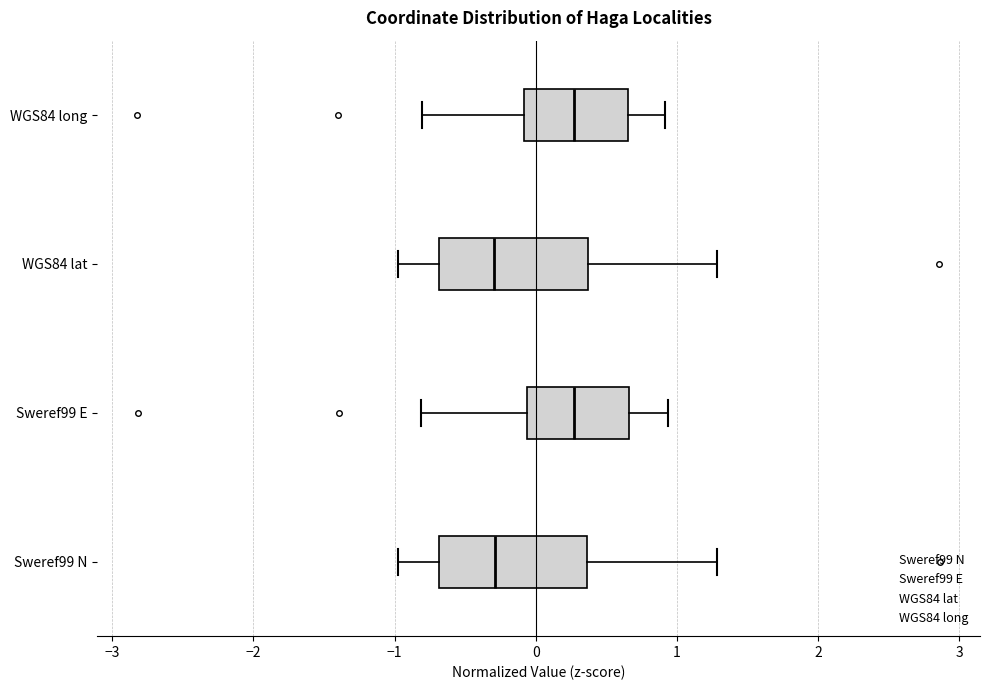

Reading bottom to top, read every box against the x-axis: the position of its median line, the range the box covers, and the ends of its whiskers. The values are not printed on the chart, so give them approximately, as read against the axis.

Sweref99 N: median -0.3, box -0.7 to 0.4, whiskers -1.0 to 1.3
Sweref99 E: median 0.3, box -0.1 to 0.7, whiskers -0.8 to 0.9
WGS84 lat: median -0.3, box -0.7 to 0.4, whiskers -1.0 to 1.3
WGS84 long: median 0.3, box -0.1 to 0.7, whiskers -0.8 to 0.9